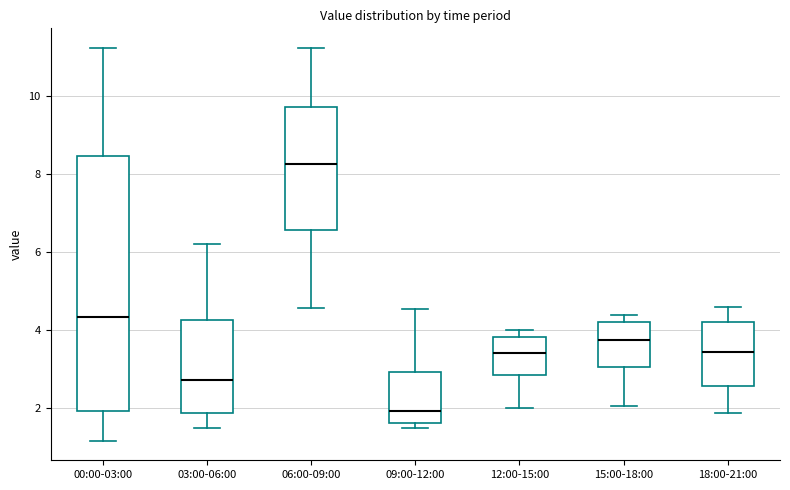

Which box is the tallest, from its lower edge to its upper edge?

00:00-03:00